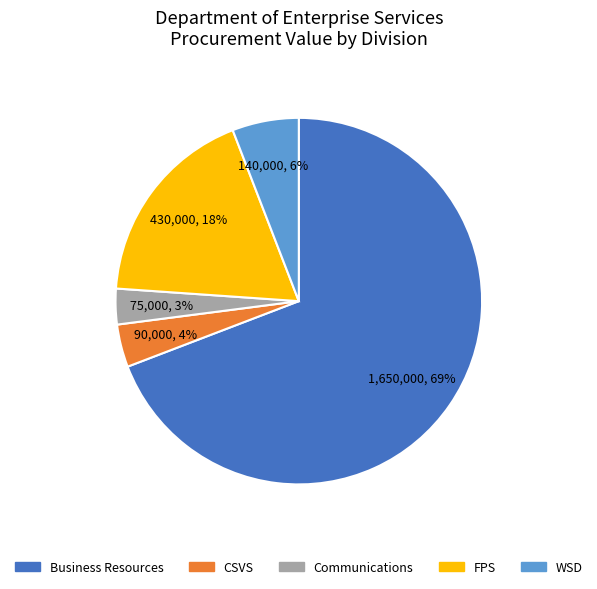

To the nearest percent, what is the difference between the largest and smallest slice percentages?

66%